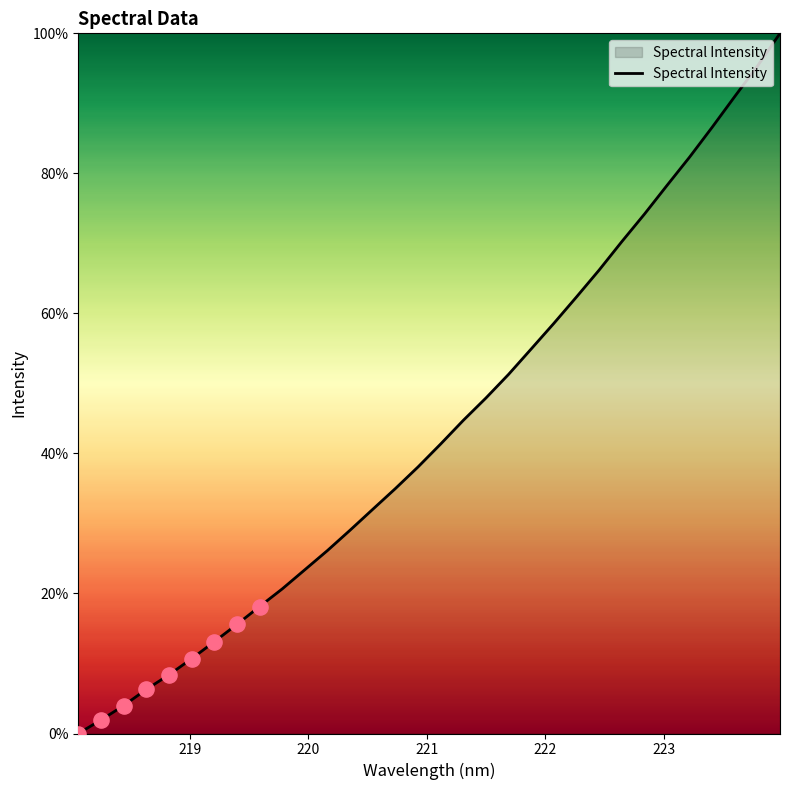

What is the difference between the maximum and minimum values?

100.0